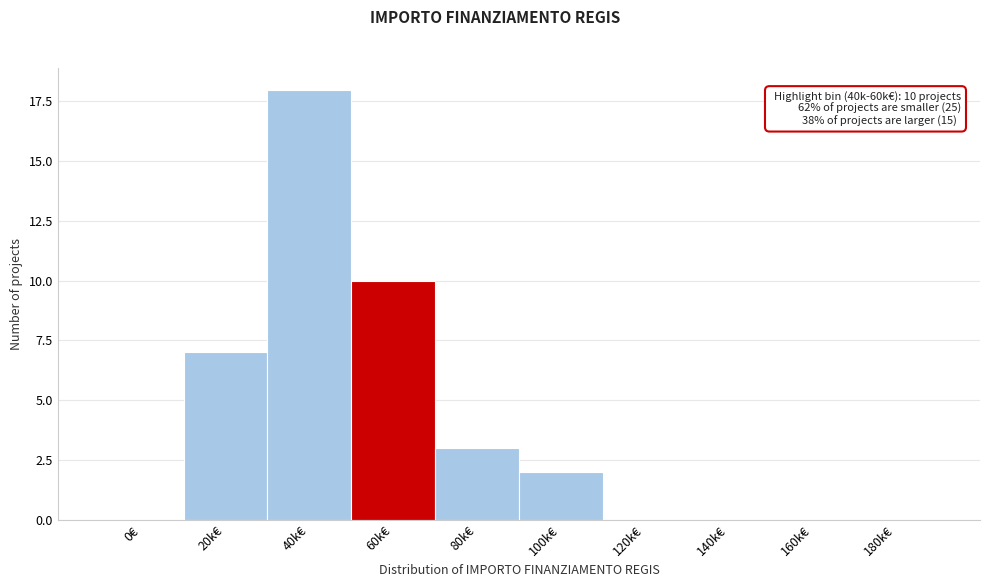

Reading right to left, transcribe all the data shown in this chart.

180k€=0	160k€=0	140k€=0	120k€=0	100k€=2	80k€=3	60k€=10	40k€=18	20k€=7	0€=0